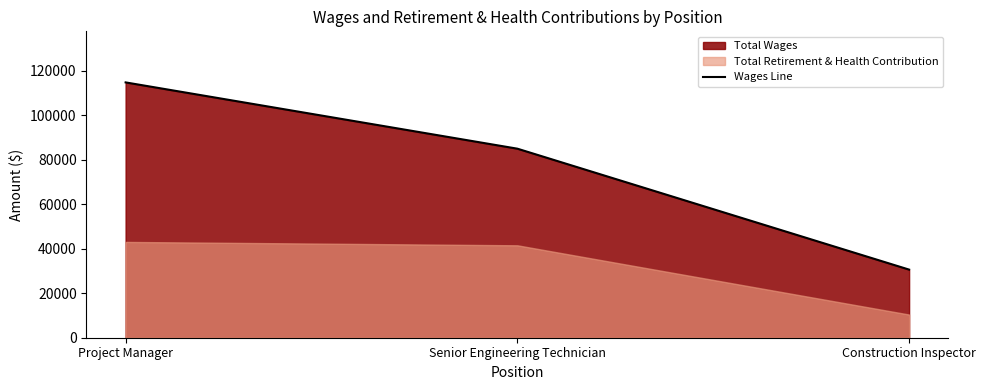

Which category has the lowest value across all series?

Construction Inspector